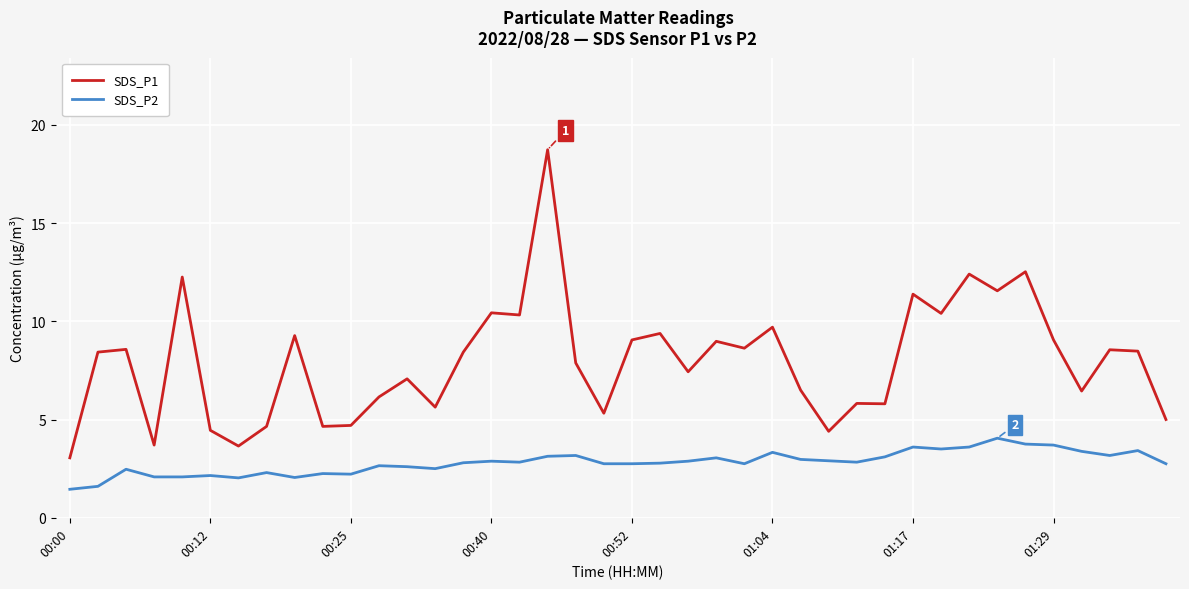

Which series has the largest range (max minus min)?

SDS_P1